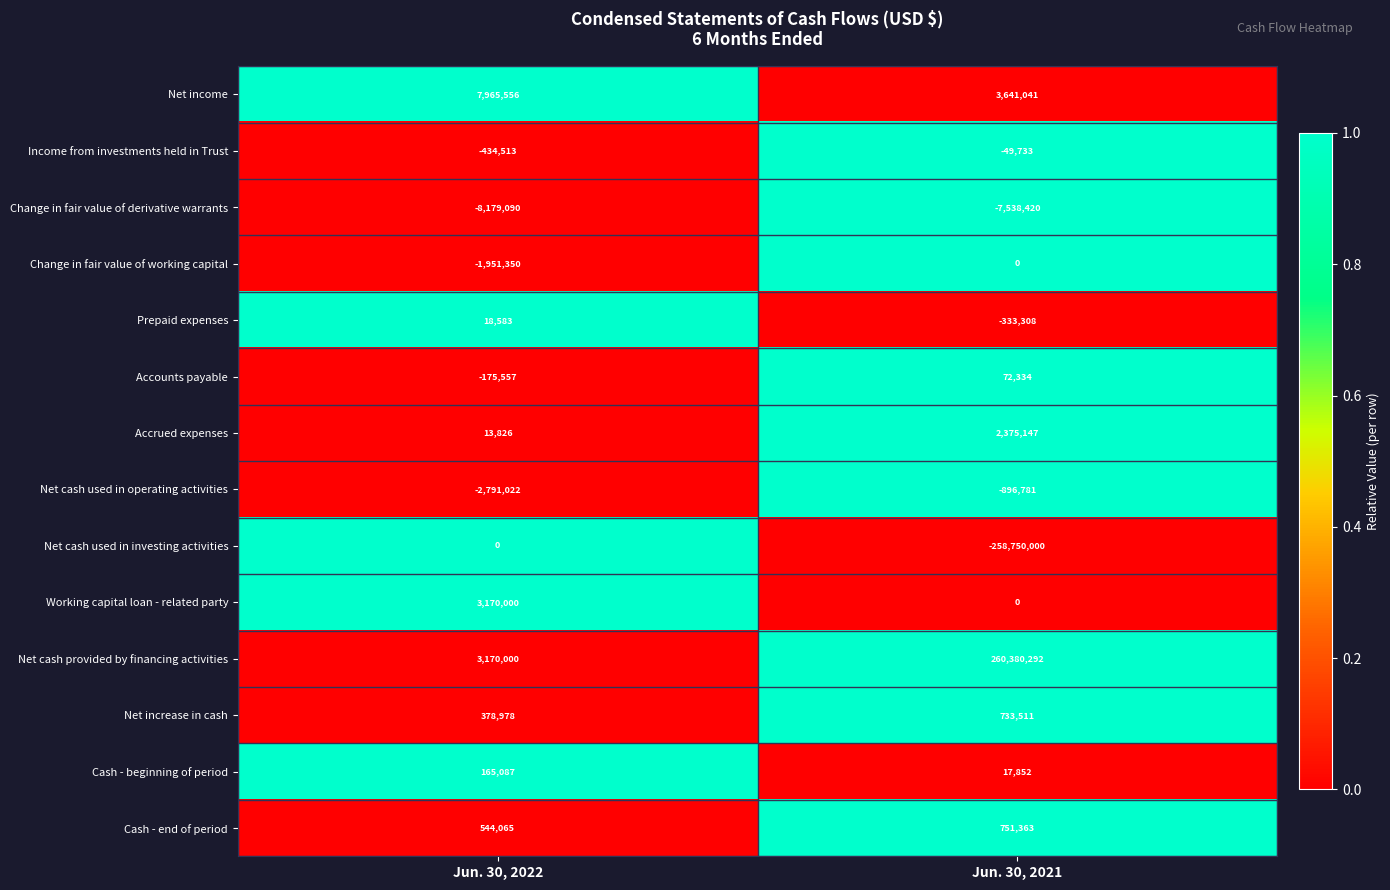

Reading right to left, what are all the values shown in this chart?

Net income: 3641041	7965556
Income from investments held in Trust: -49733	-434513
Change in fair value of derivative warrants: -7538420	-8179090
Change in fair value of working capital: 0	-1951350
Prepaid expenses: -333308	18583
Accounts payable: 72334	-175557
Accrued expenses: 2375147	13826
Net cash used in operating activities: -896781	-2791022
Net cash used in investing activities: -258750000	0
Working capital loan - related party: 0	3170000
Net cash provided by financing activities: 260380292	3170000
Net increase in cash: 733511	378978
Cash - beginning of period: 17852	165087
Cash - end of period: 751363	544065